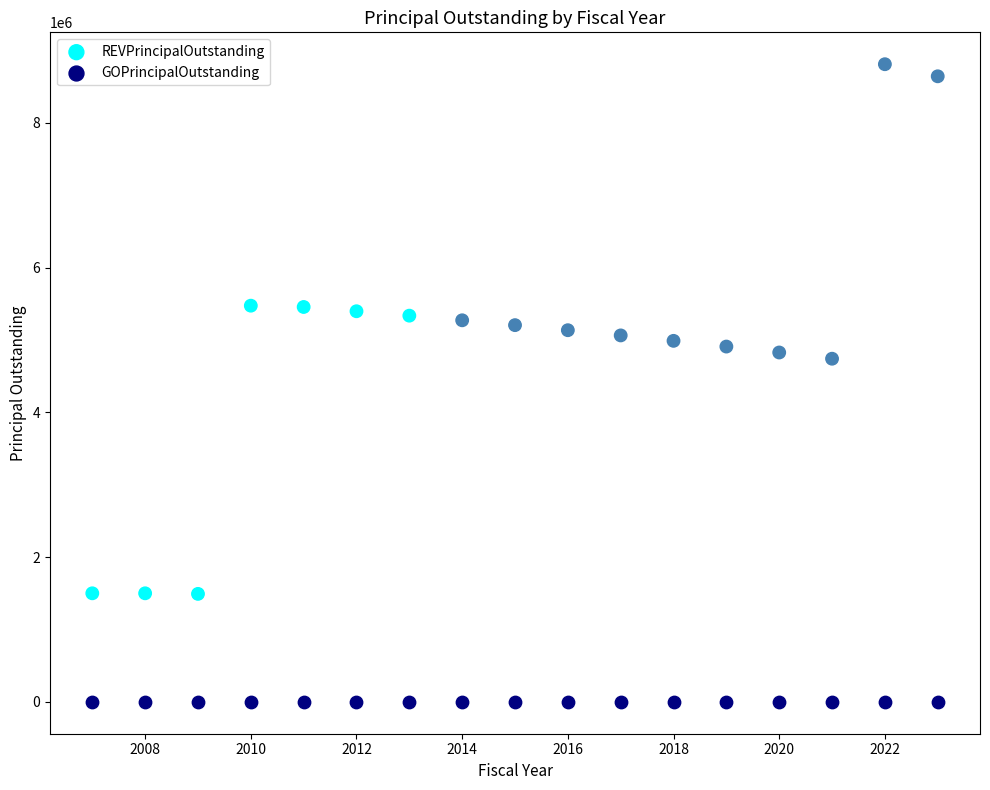

Which series reaches the maximum Y coordinate?

REVPrincipalOutstanding